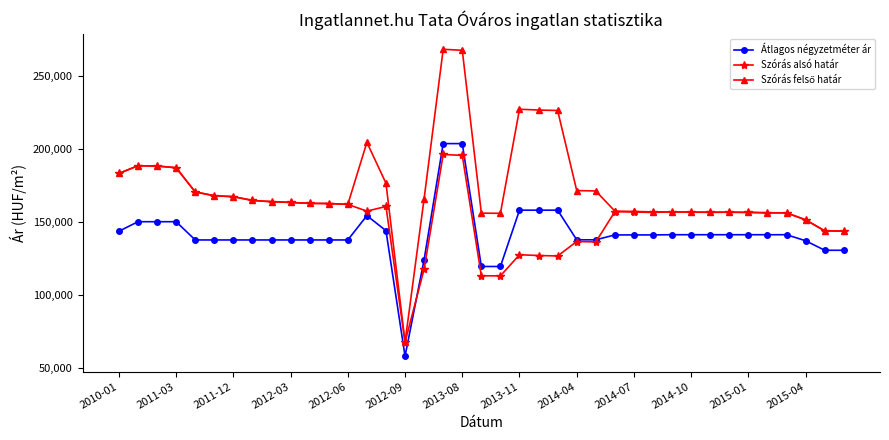

What is the greatest value displayed?

268115